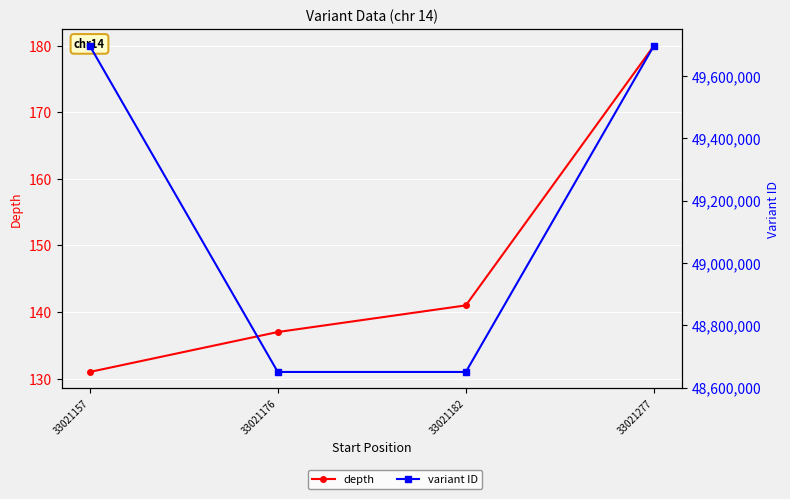

Reading left to right, list all the values displayed in this chart.

depth: 33021157=131	33021176=137	33021182=141	33021277=180
variant ID: 33021157=49697124	33021176=48650023	33021182=48650025	33021277=49697126